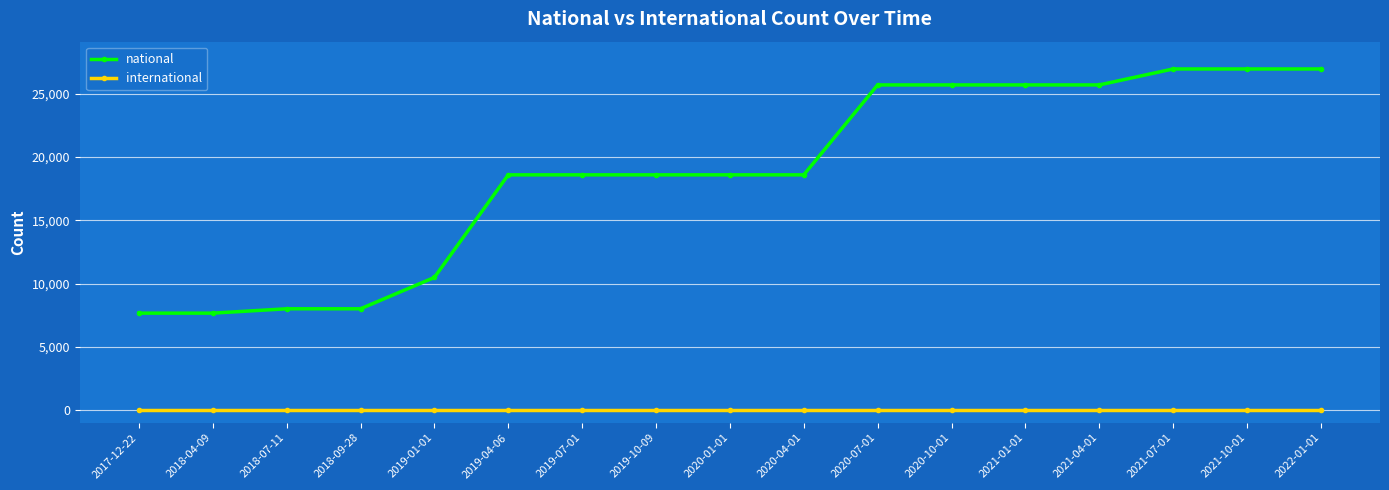

Does the chart display data point markers on the line(s)?

Yes